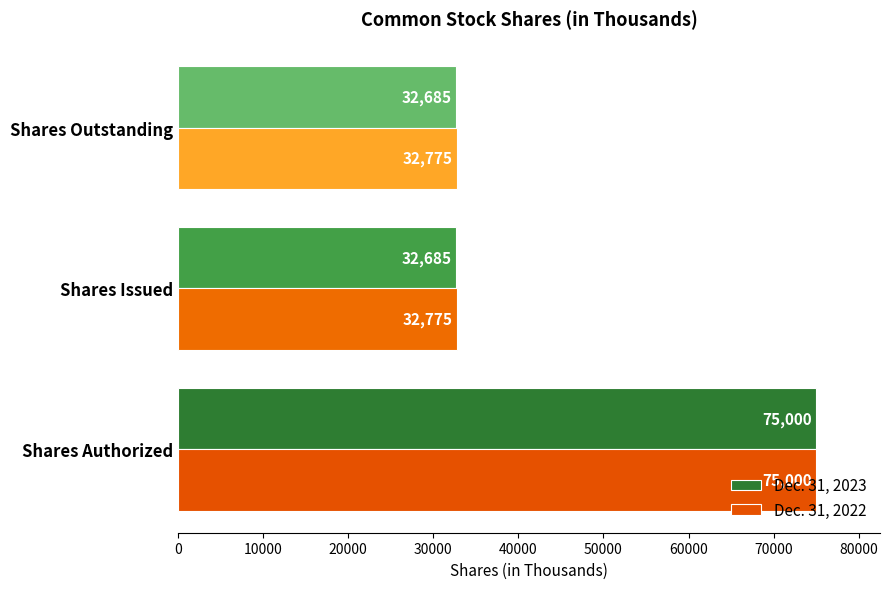

Count the Dec. 31, 2022 values in the range 32775 to 75000.

3